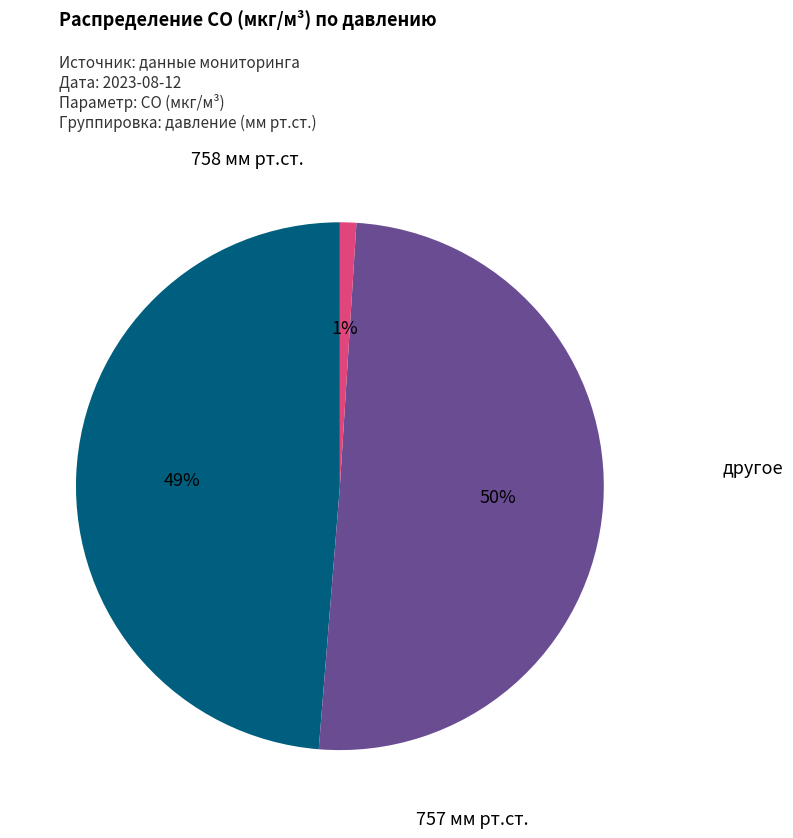

To the nearest percent, what is the difference between the largest and smallest slice percentages?

49%